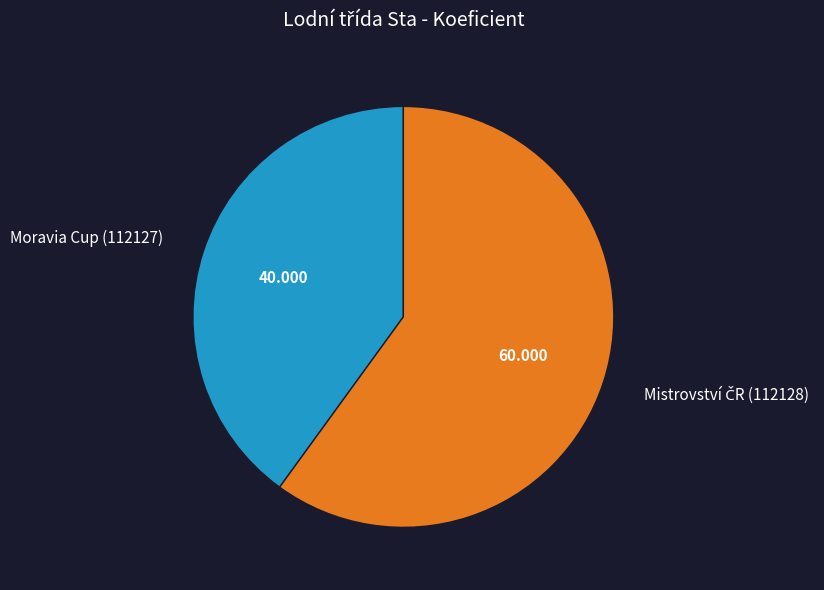

Is there any slice that represents more than half of the pie?

Yes